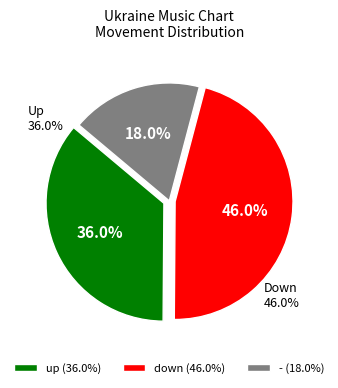

To the nearest percent, what is the difference between the up and - slice percentages?

18%